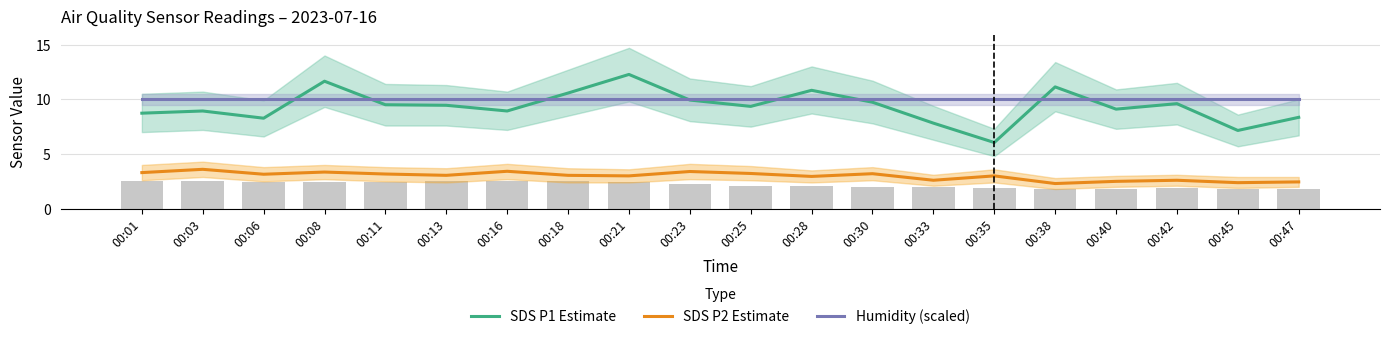

True or false: Humidity (scaled) has a value of 13.9 at 00:13.

False